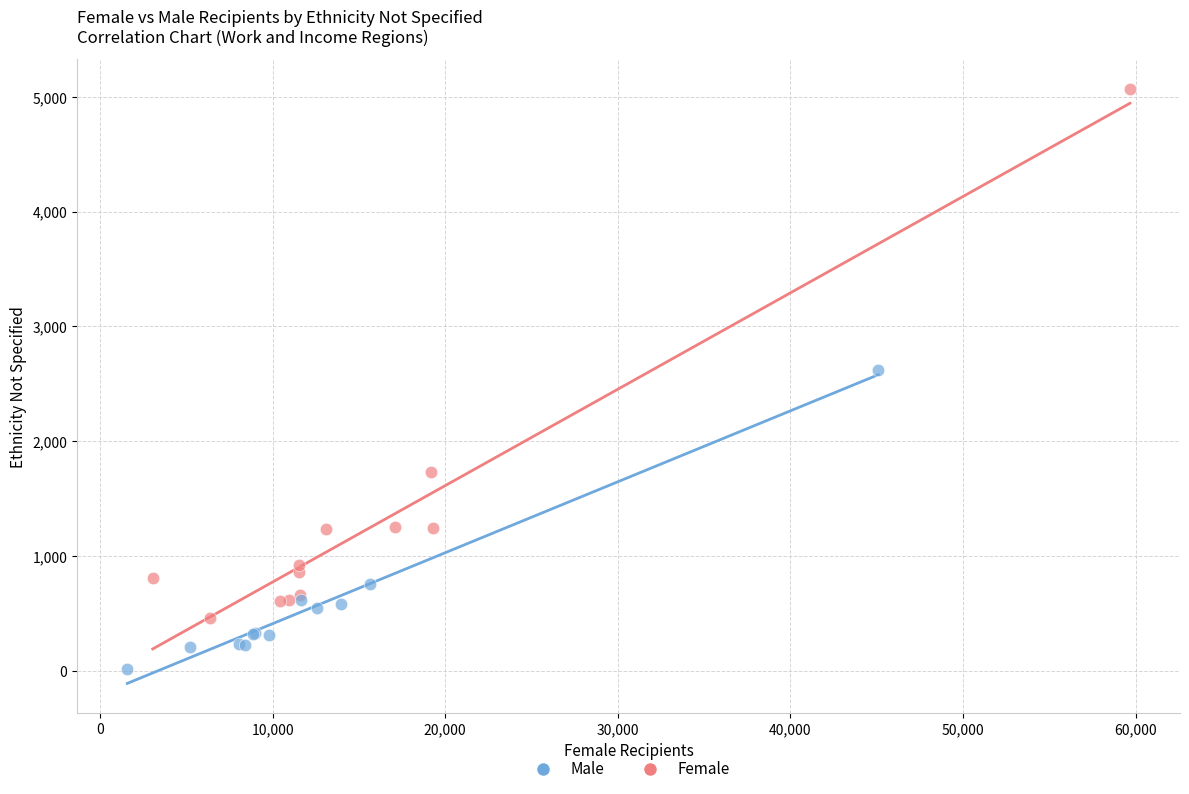

Which series has the largest Y range (max minus min)?

Female